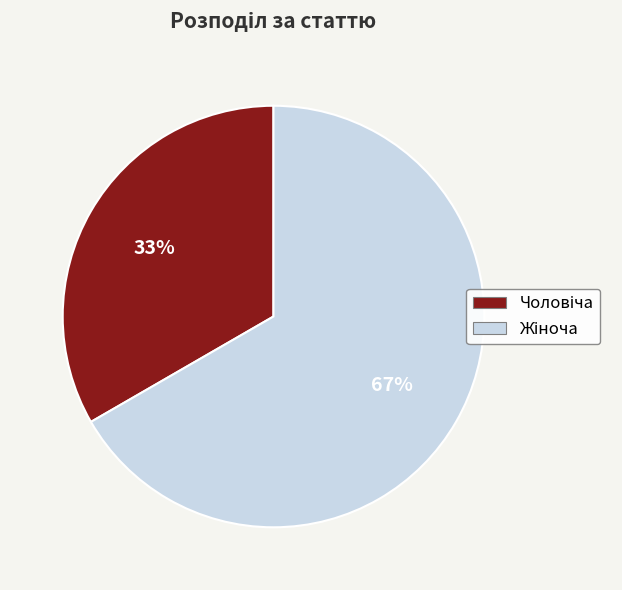

To the nearest percent, what is the difference between the Чоловіча and Жіноча slice percentages?

33%